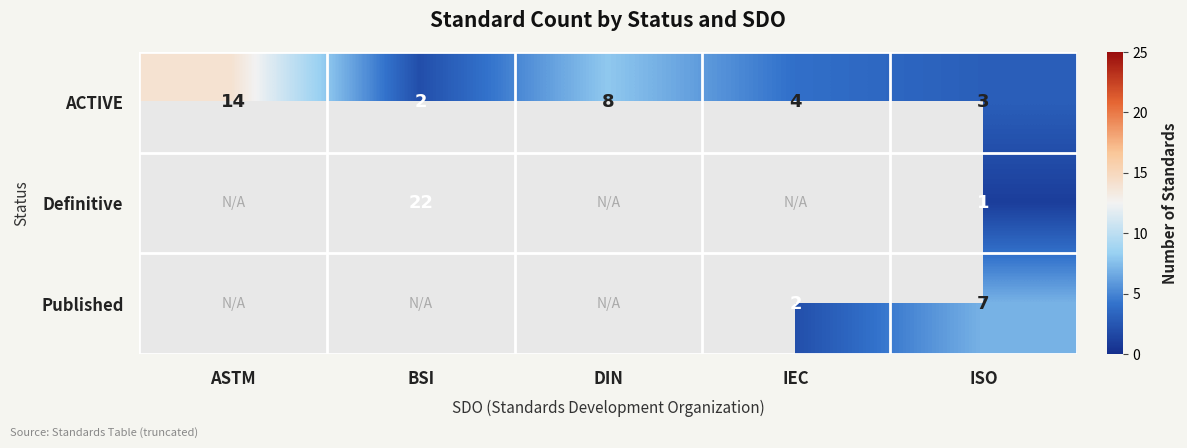

What is the smallest value displayed?

1.0